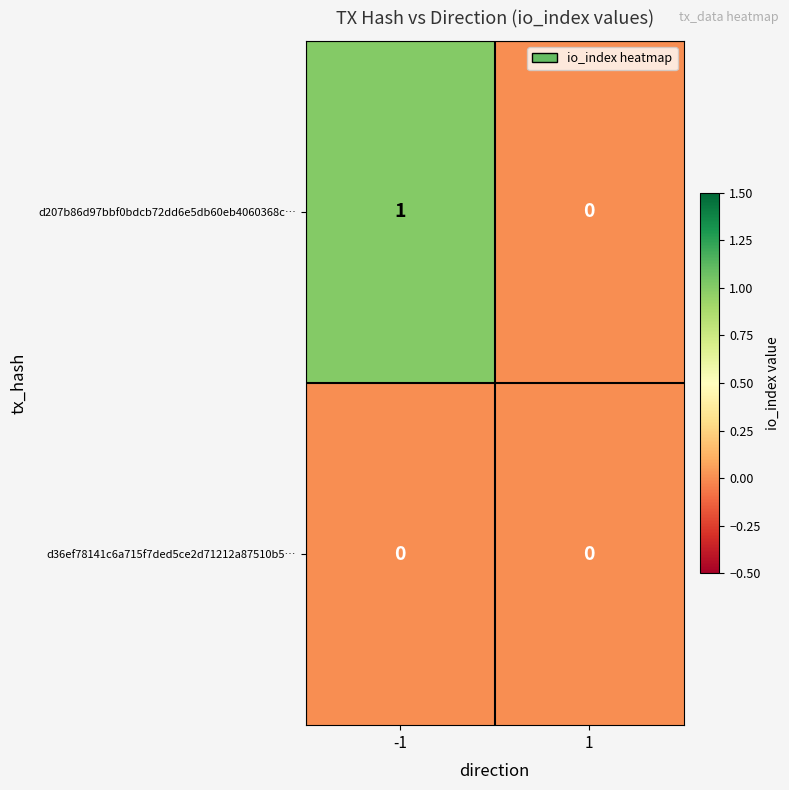

True or false: d36ef78141c6a715f7ded5ce2d71212a87510b5… has a value of 0 at 1.

True